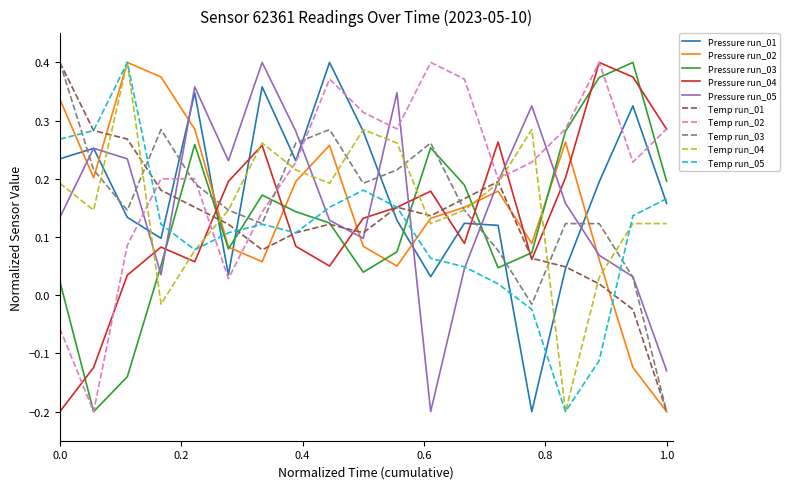

Which series has the largest total across all categories?

Temp run_02